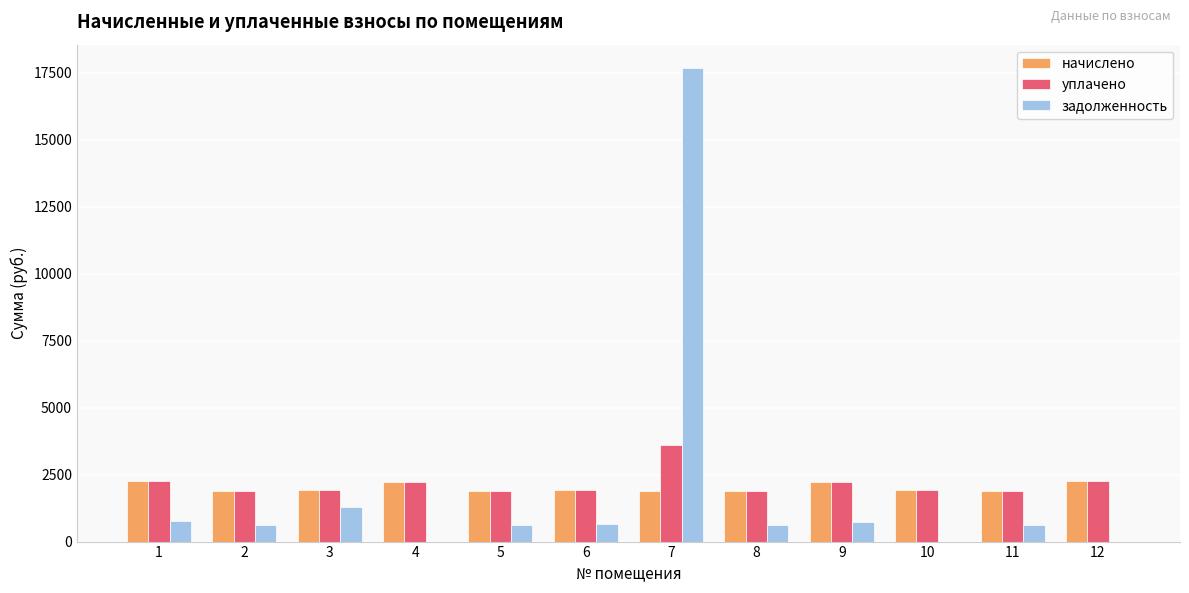

Between 1 and 4, which series saw the biggest shift?

задолженность